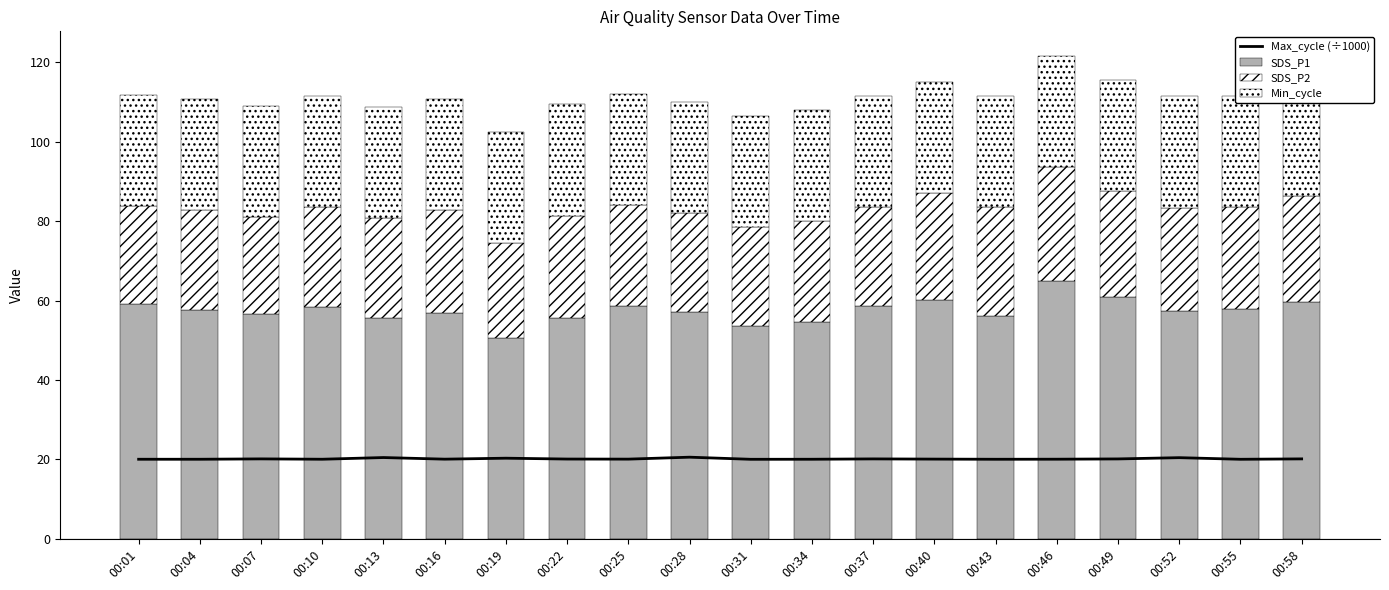

Rank the series by their maximum value, from highest to lowest.

SDS_P1, SDS_P2, Min_cycle, Max_cycle (÷1000)